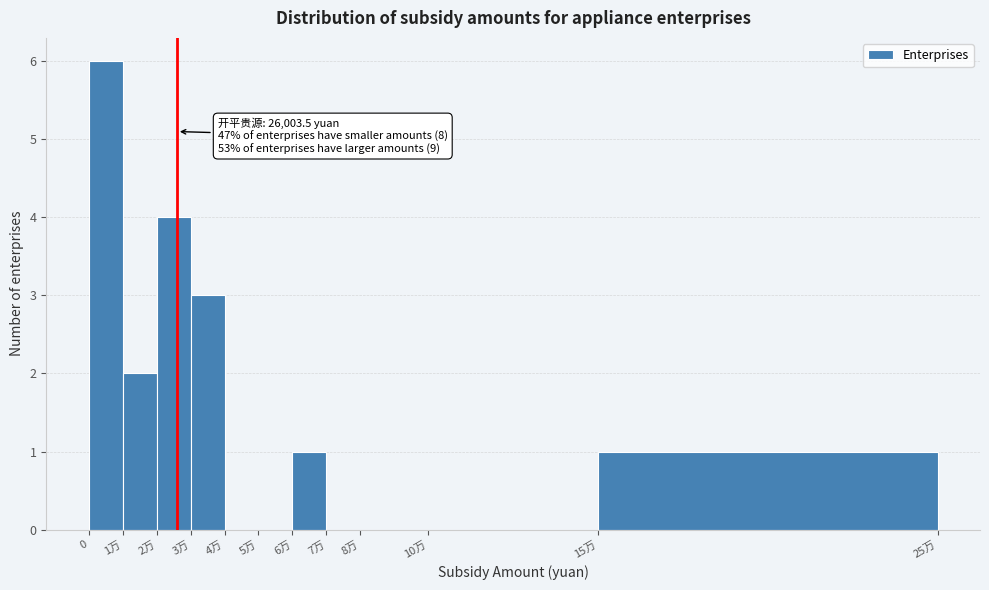

Reading left to right, transcribe all the data shown in this chart.

0=6	1万=2	2万=4	3万=3	4万=0	5万=0	6万=1	7万=0	8万=0	10万=0	15万=1